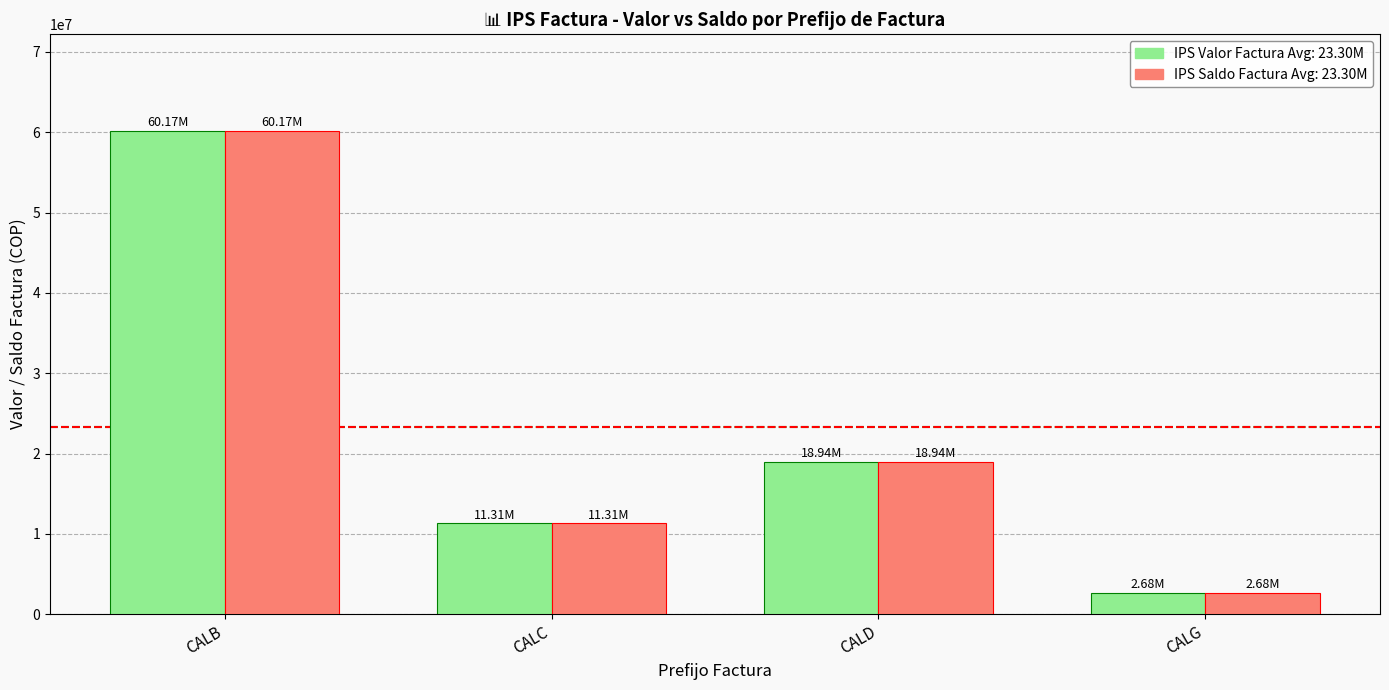

How many groups of bars are there?

4